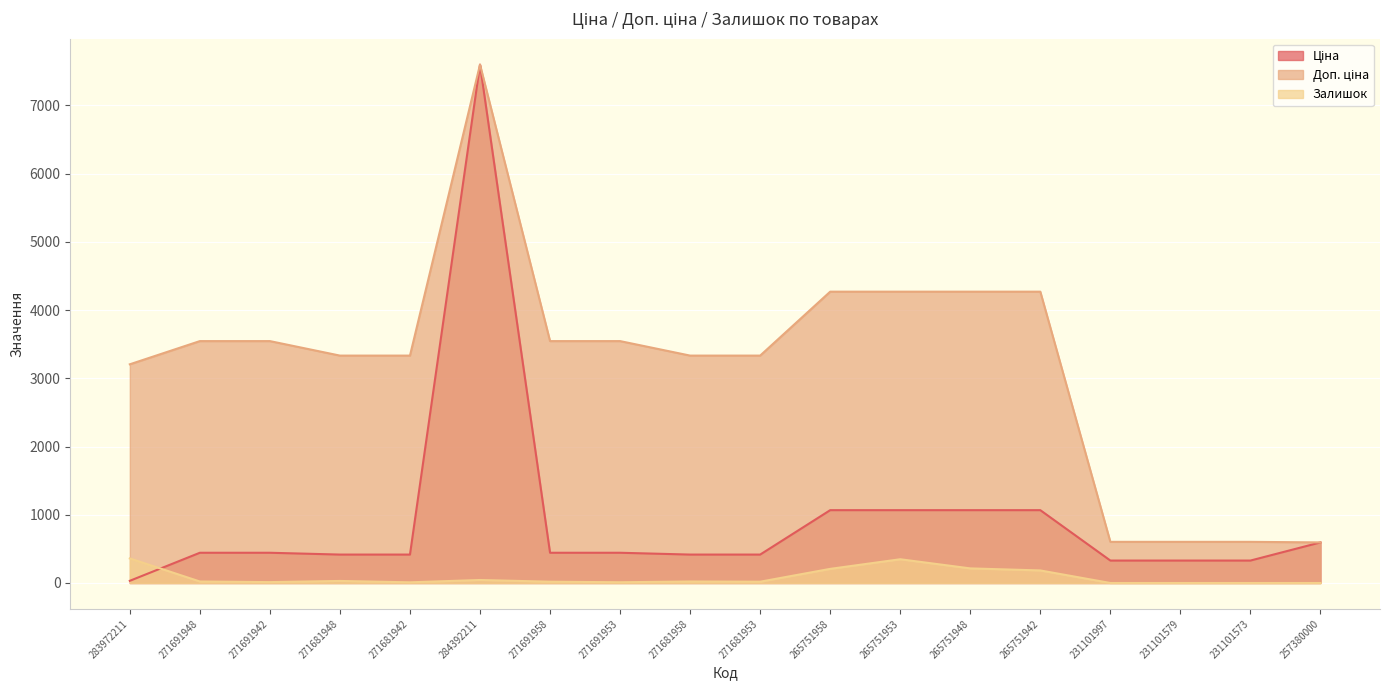

In Залишок, how many points are lower than both neighbors (excluding endpoints)?

4